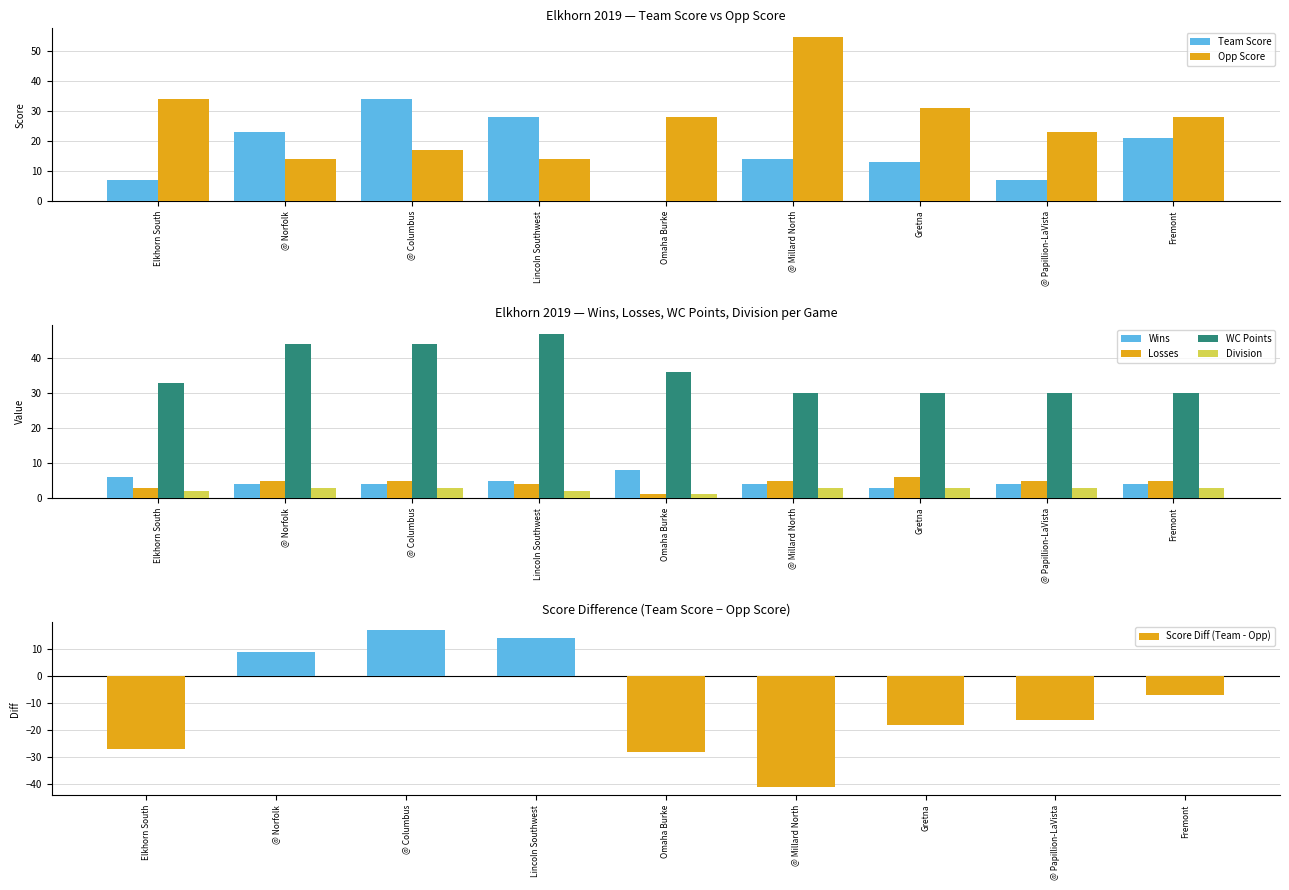

Reading left to right, what are all the values shown in this chart?

Team Score: 7	23	34	28	0	14	13	7	21
Opp Score: 34	14	17	14	28	55	31	23	28
Wins: 6	4	4	5	8	4	3	4	4
Losses: 3	5	5	4	1	5	6	5	5
WC Points: 33	44	44	47	36	30	30	30	30
Division: 2	3	3	2	1	3	3	3	3